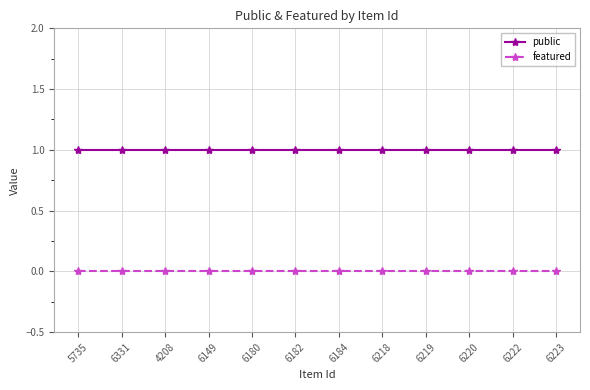

Does the chart have visible grid lines?

Yes